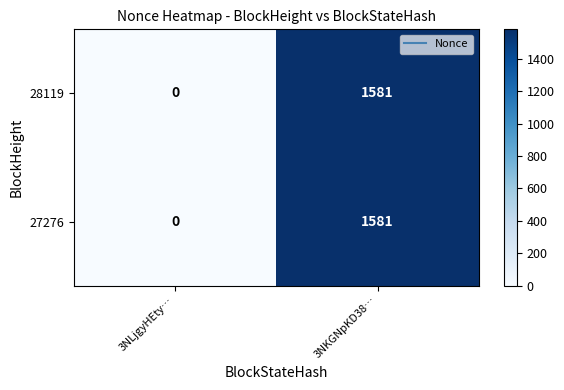

How many data points does each series have?

2